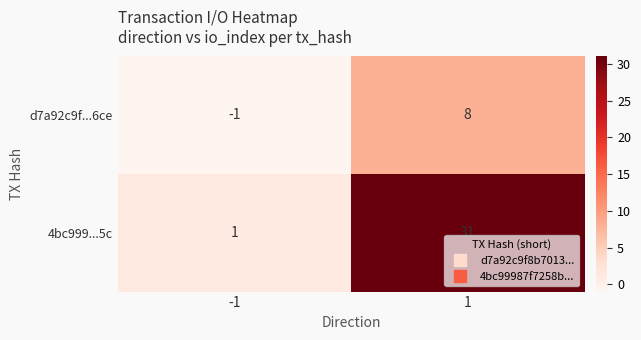

At which category does the chart reach its minimum across all series?

-1